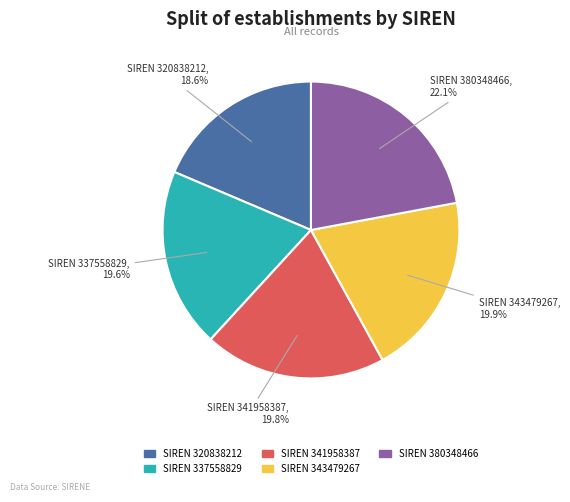

Does any single category account for the majority?

No